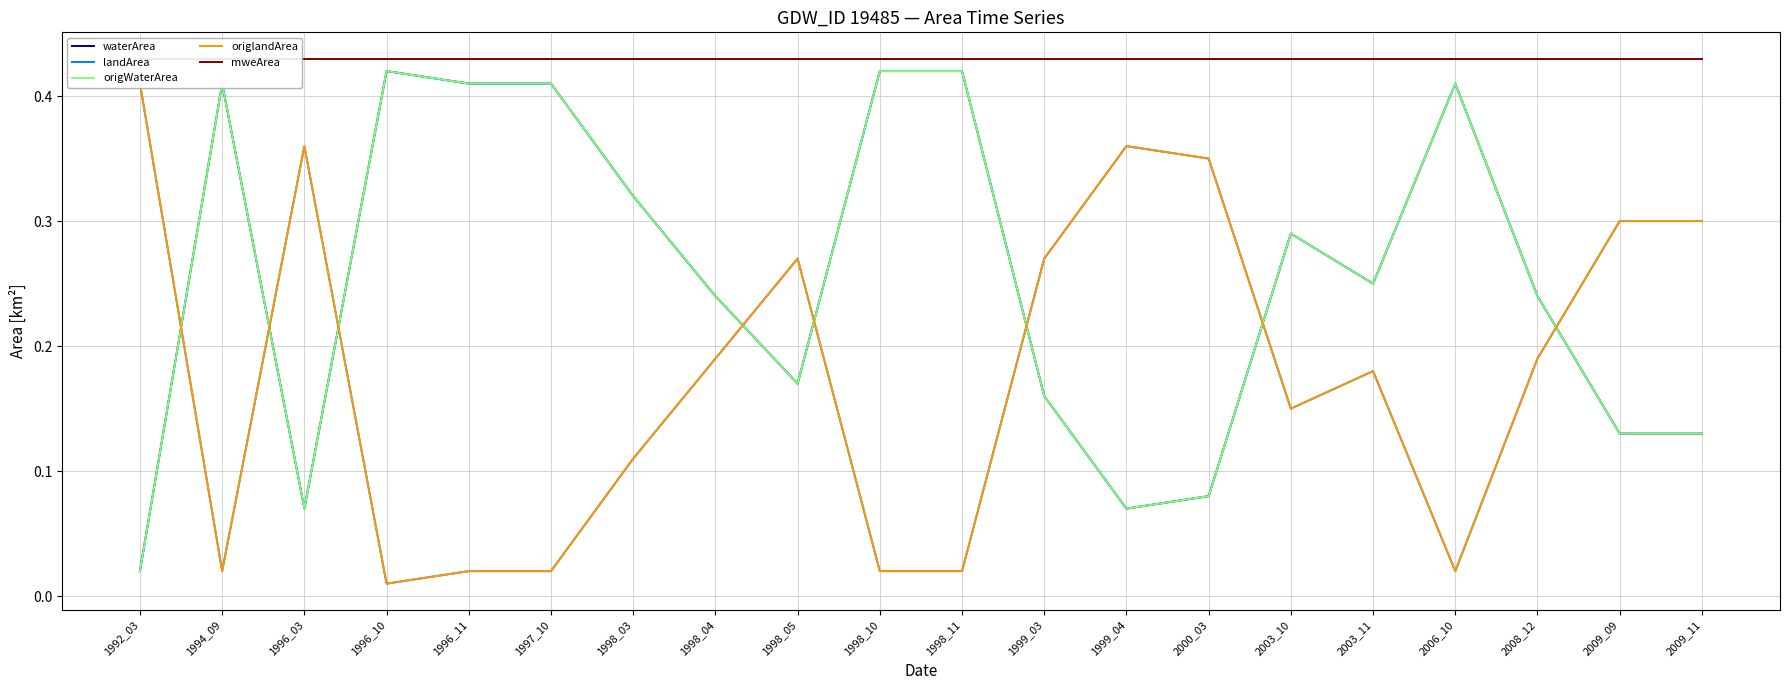

Is the value of mweArea at 2008_12 greater than the value of landArea at 2000_03?

Yes